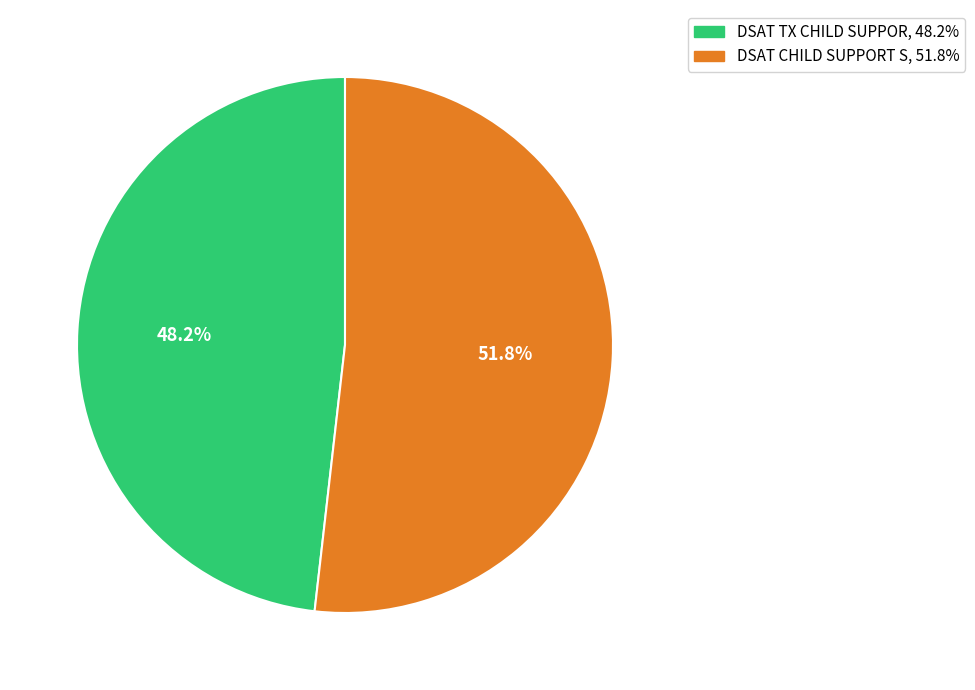

Is there any slice that represents more than half of the pie?

Yes